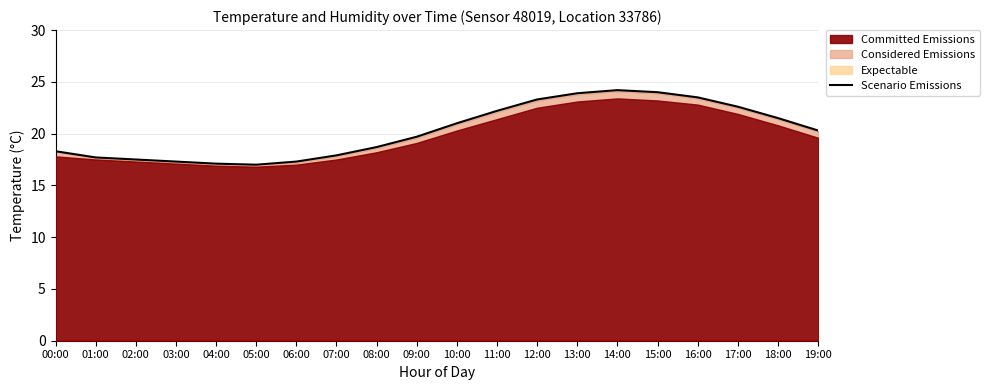

Is it true that Scenario Emissions equals 11.0 at 09:00?

False